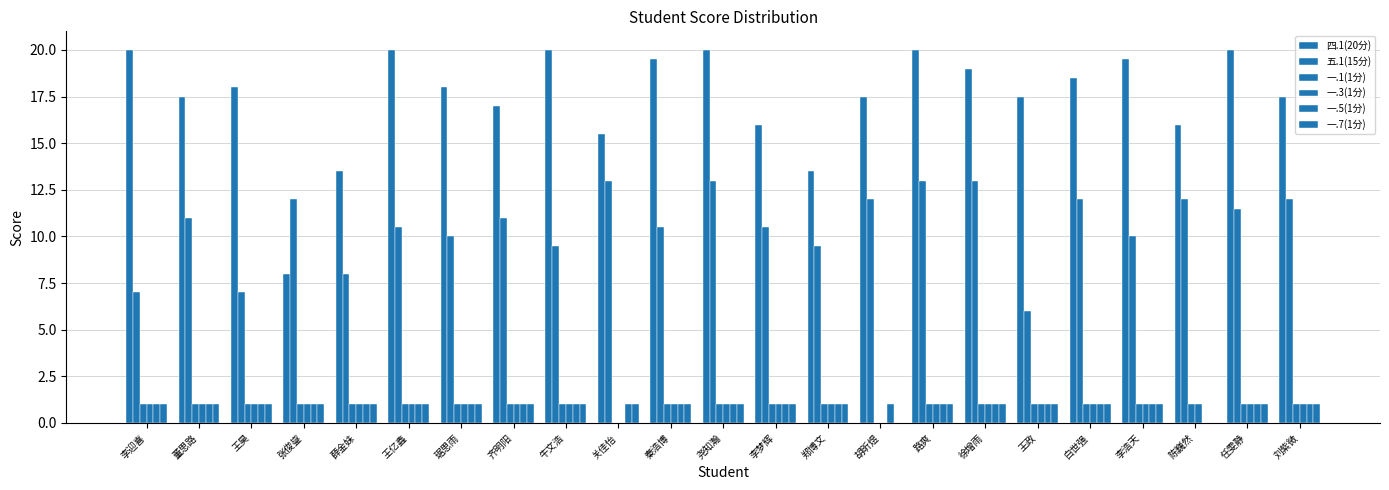

True or false: 一.3(1分) has a value of 1.0 at 王政.

True